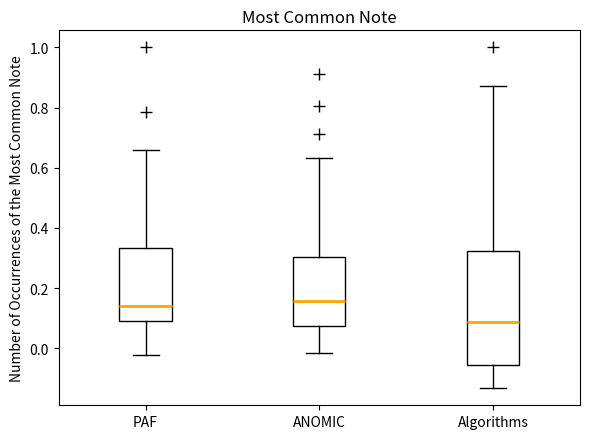

Reading left to right, read every box against the y-axis: the position of its median line, the range the box covers, and the ends of its whiskers. The values are not printed on the chart, so give them approximately, as read against the axis.

PAF: median 0.14, box 0.08 to 0.34, whiskers -0.02 to 0.66
ANOMIC: median 0.16, box 0.08 to 0.30, whiskers -0.02 to 0.64
Algorithms: median 0.08, box -0.06 to 0.32, whiskers -0.14 to 0.88